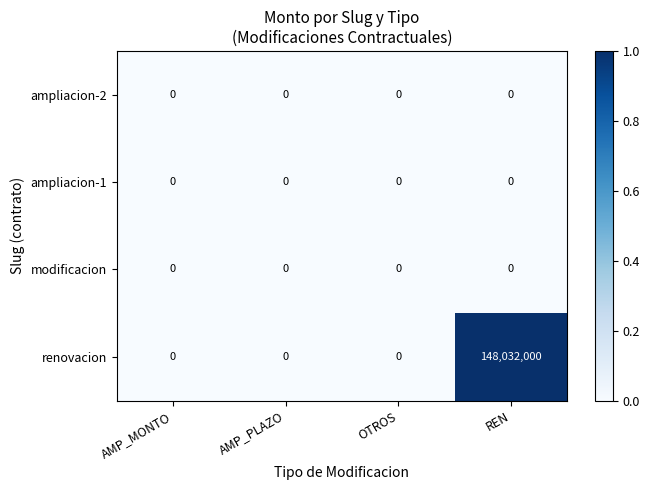

Which series has the widest spread of values?

renovacion